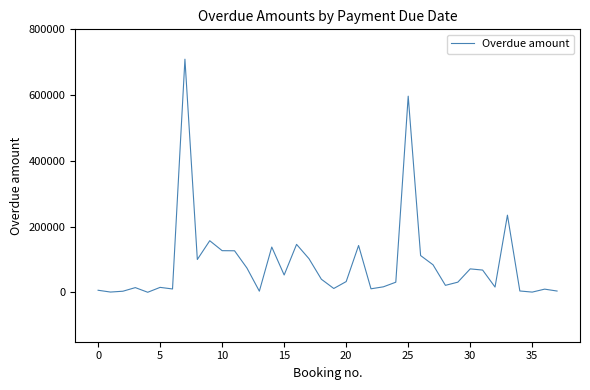

Does the chart have visible grid lines?

No